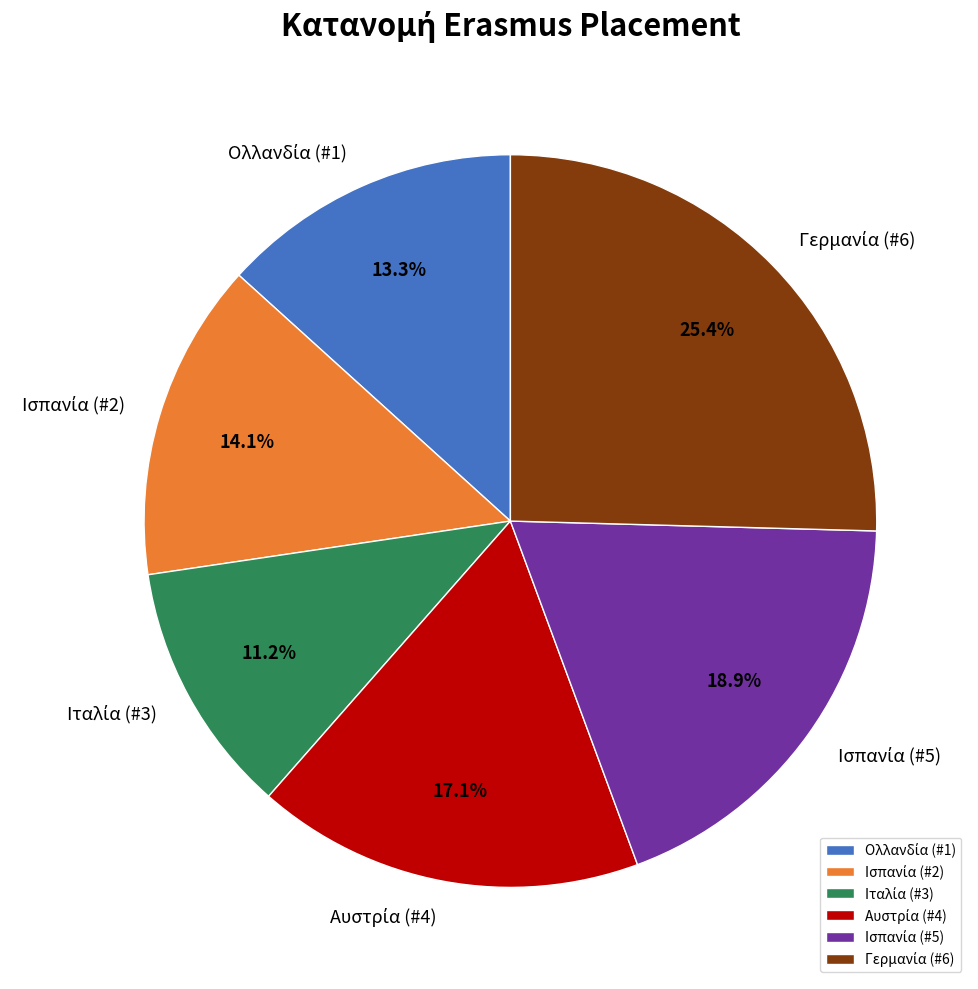

Is there a majority slice in this chart?

No